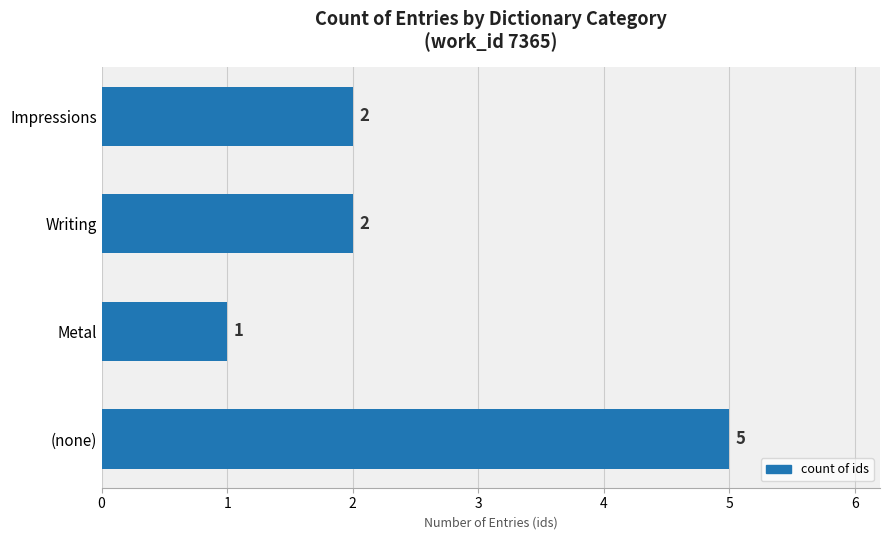

Does the chart contain stacked bars?

No